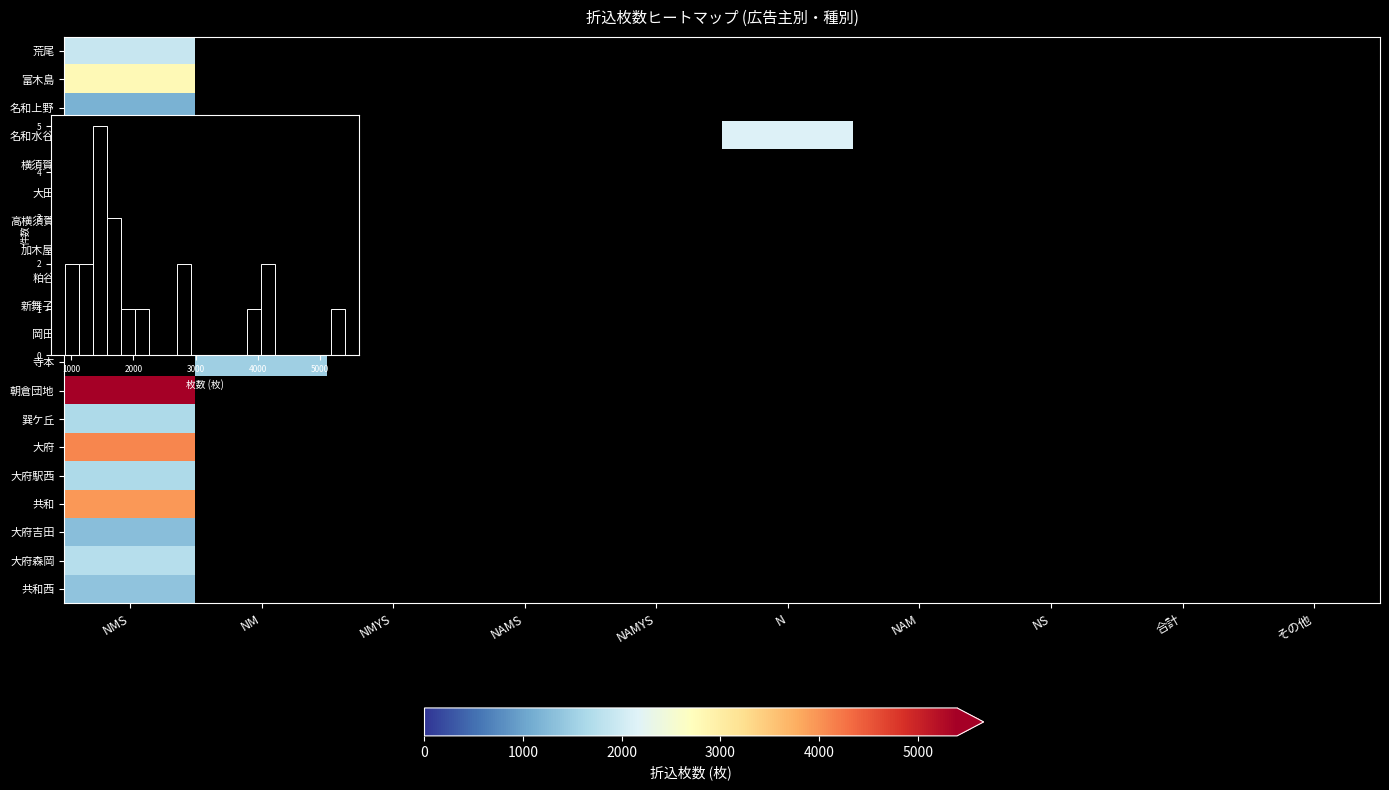

Between 合計 and NAMYS, which is larger?

NAMYS